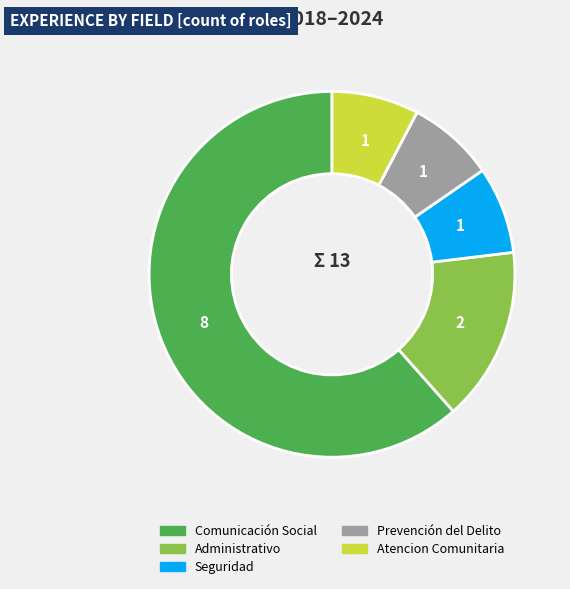

Approximately how many times larger is the value at Seguridad compared to Atencion Comunitaria?

1.0